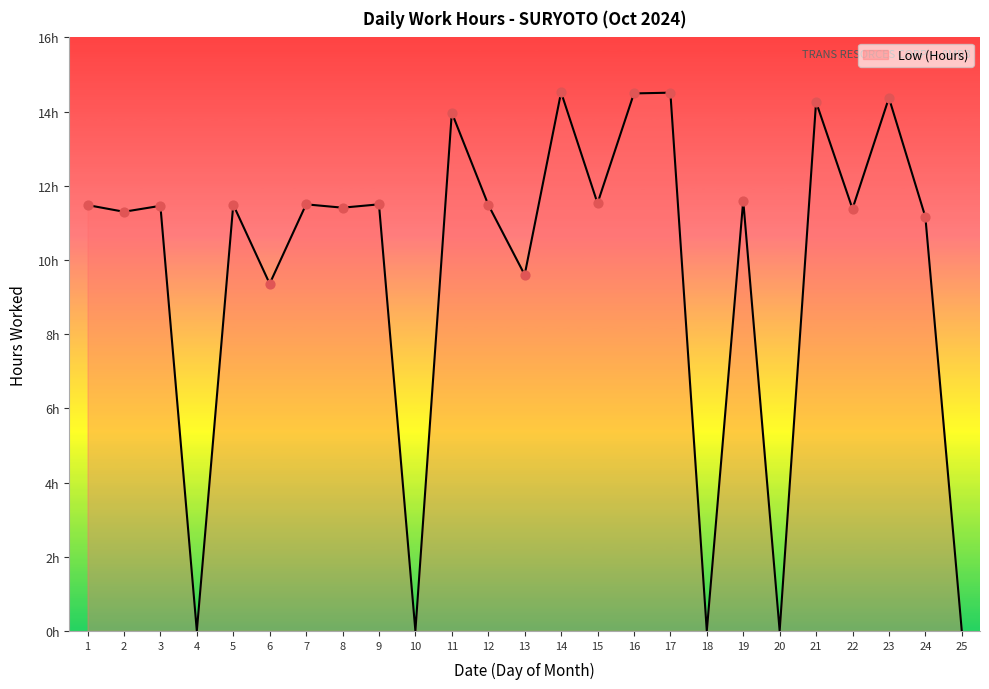

What is the change in value from 17 to 20?

-14.5